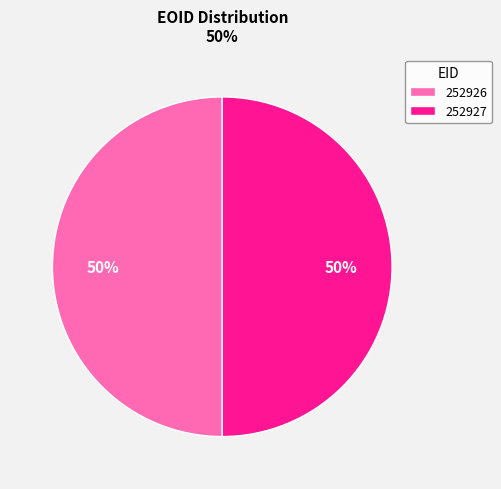

Combined, do 252926 and 252927 account for over 50%?

Yes